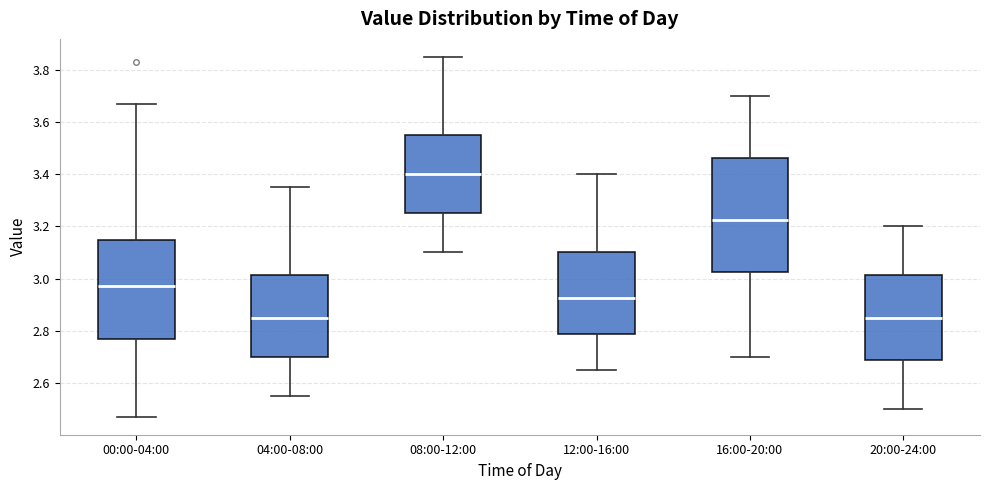

Where does the upper whisker of the box for 08:00-12:00 end on the y-axis? The values are not printed on the chart, so give them approximately, as read against the axis.

3.86